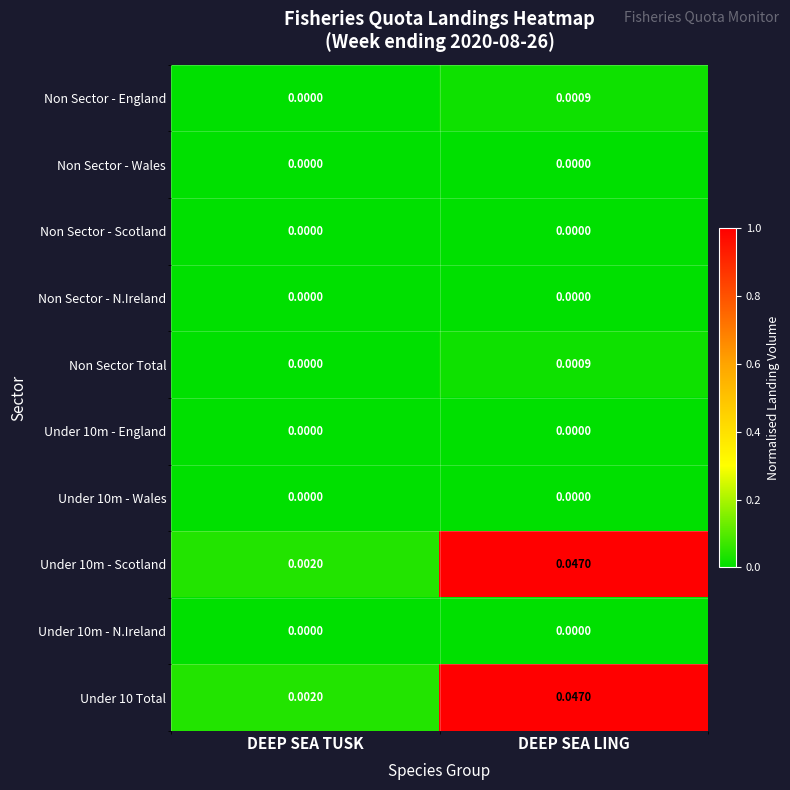

Where is Under 10m - Scotland nearest to the value 0?

DEEP SEA TUSK